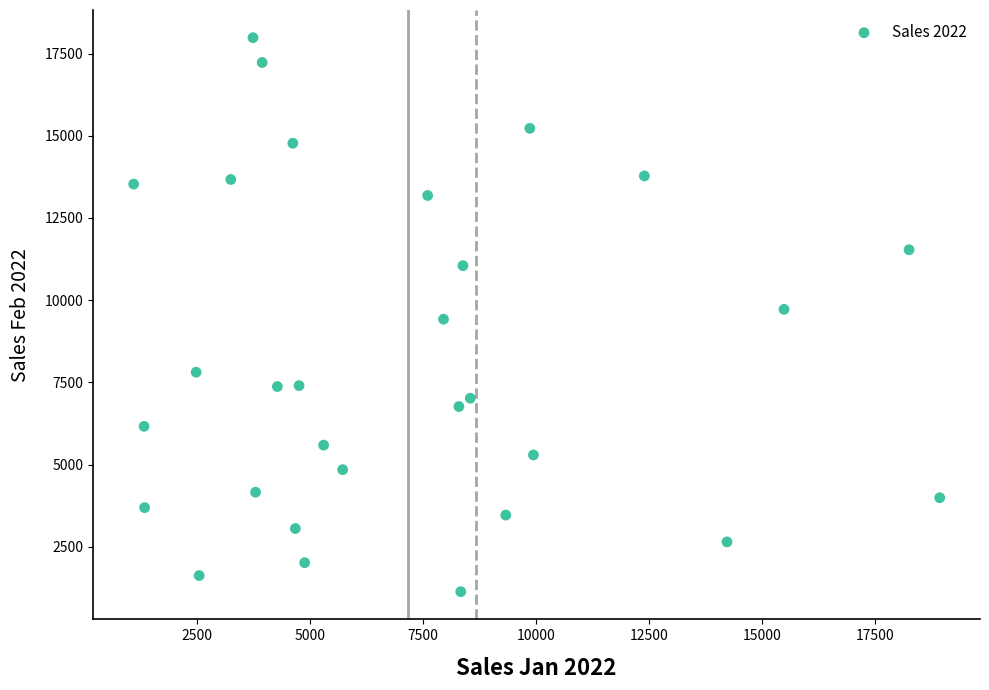

What is the range of Y values (max minus min)?

16845